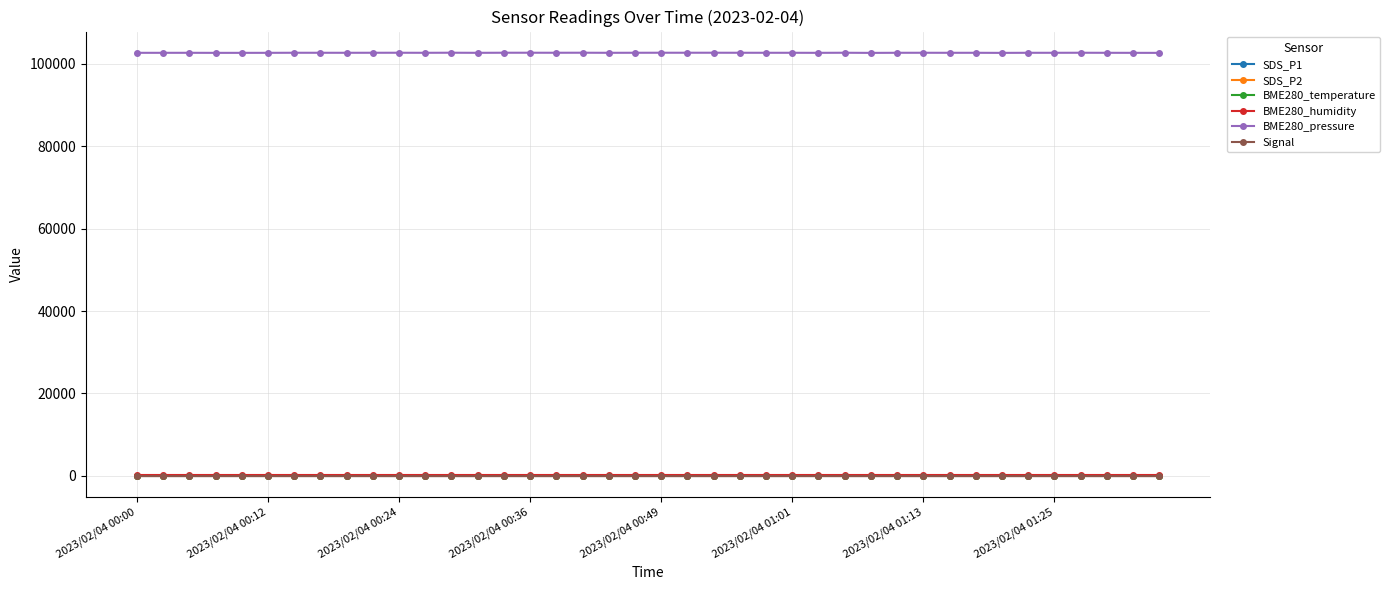

True or false: BME280_temperature has more than 1 interior local peaks.

True